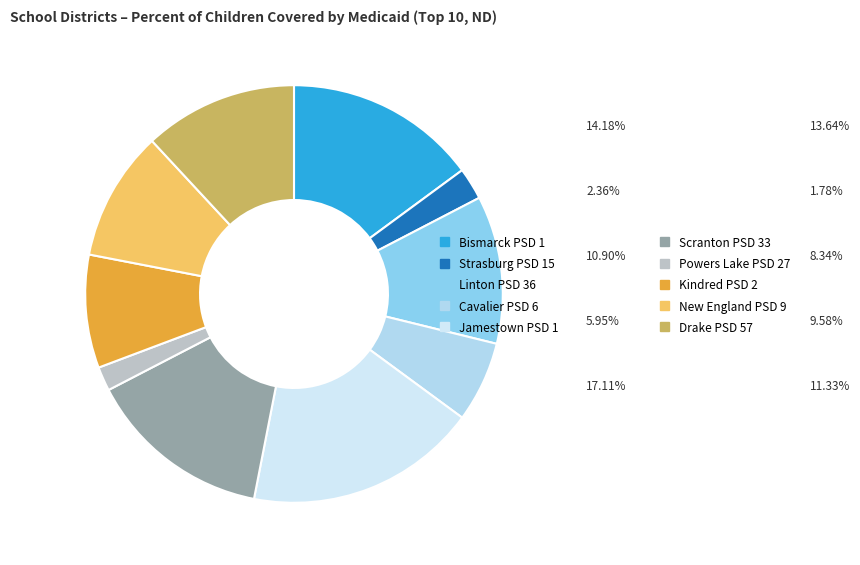

How many segments does this pie chart have?

10